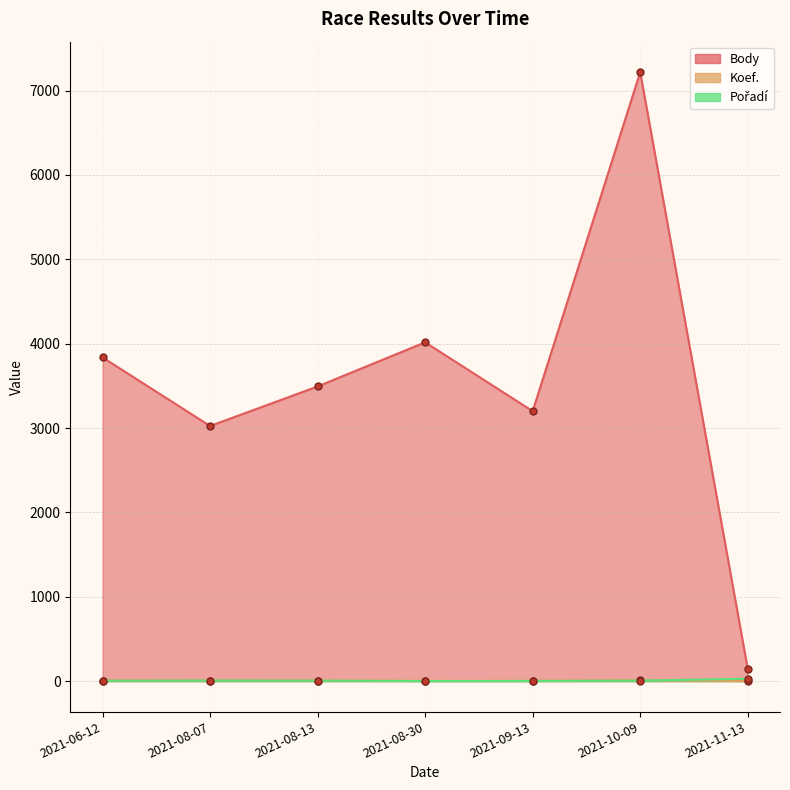

True or false: Body has a value of 5888 at 2021-08-30.

False